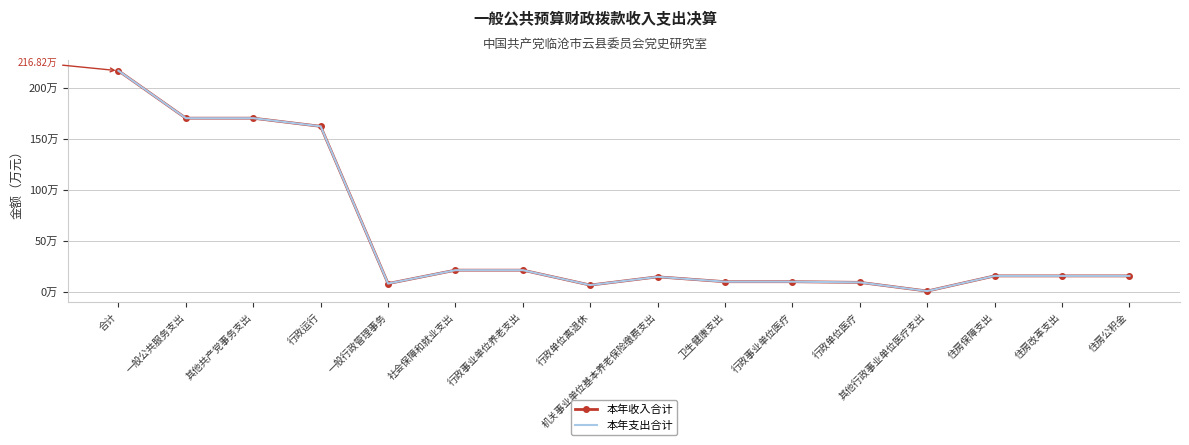

What is the value of the 本年支出合计 point at the 4th from the left?

162.3